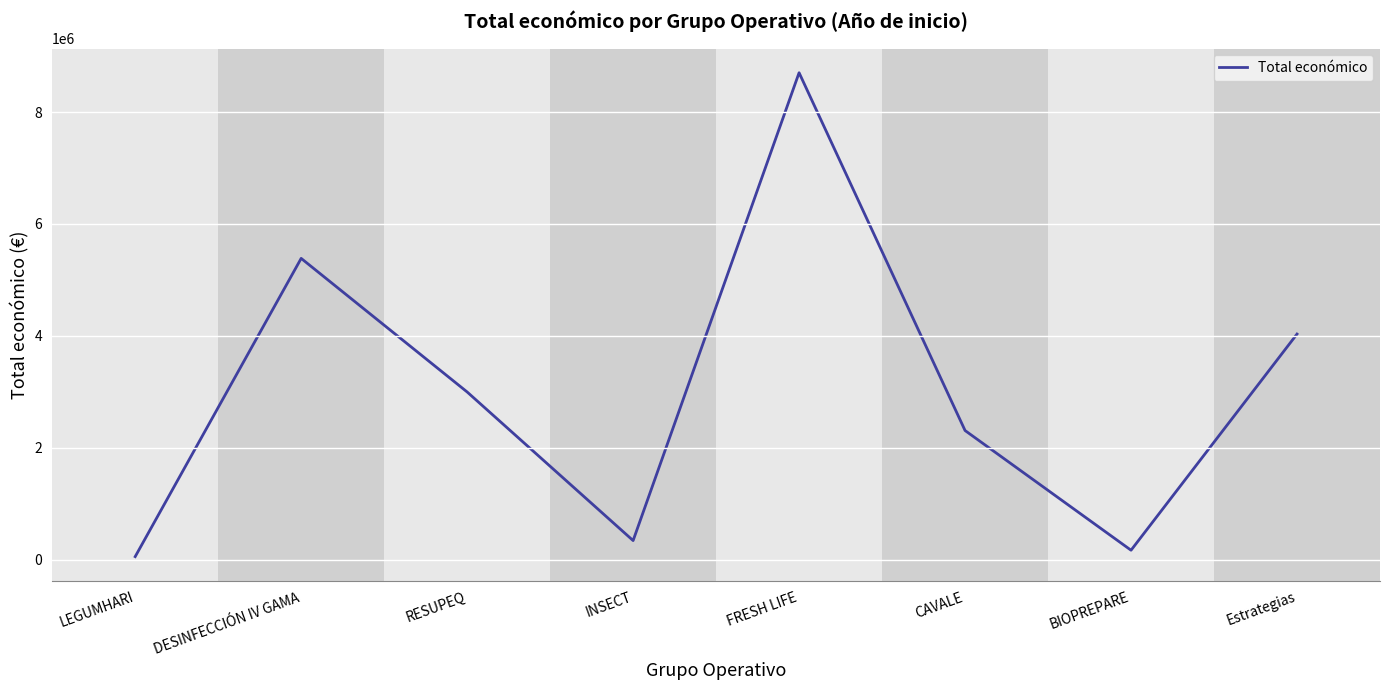

Reading left to right, transcribe all the data shown in this chart.

LEGUMHARI=57500	DESINFECCIÓN IV GAMA=5385177	RESUPEQ=2999012	INSECT=344243	FRESH LIFE=8701686	CAVALE=2310026	BIOPREPARE=171924	Estrategias=4033442